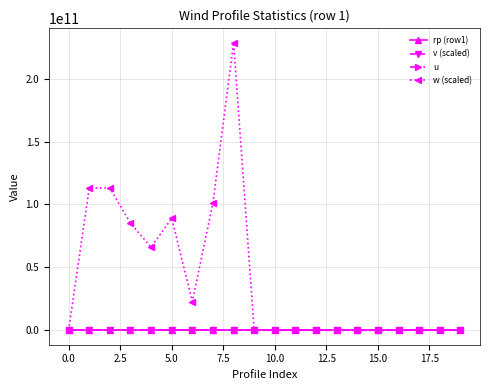

Which series has the widest spread of values?

w (scaled)